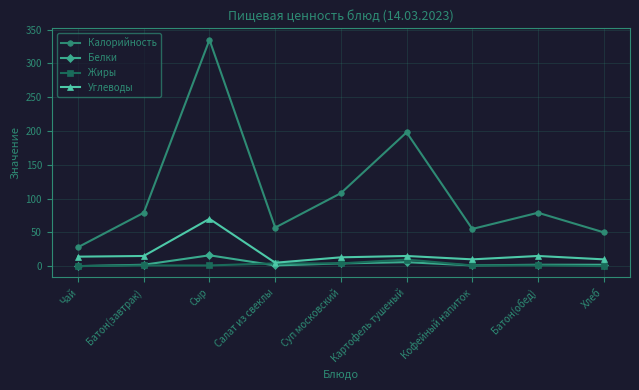

How many data points in Углеводы are less than 14?

4